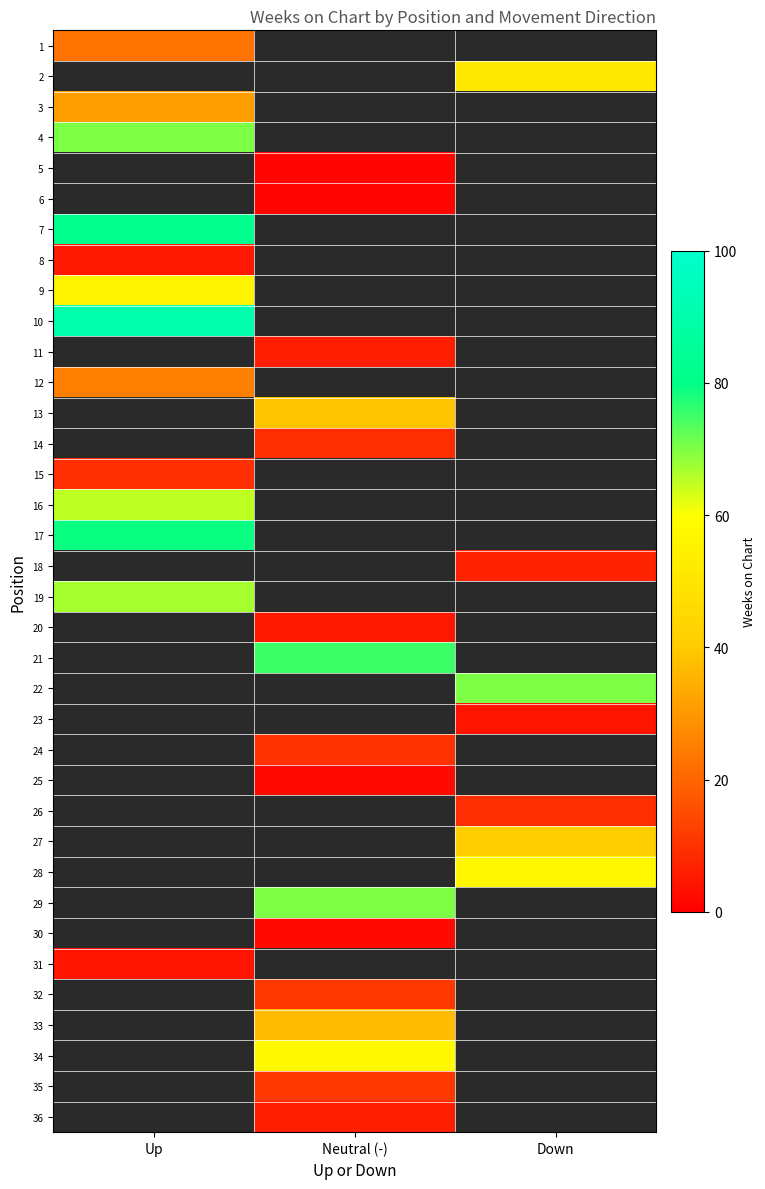

At which category does the chart reach its minimum across all series?

Neutral (-)